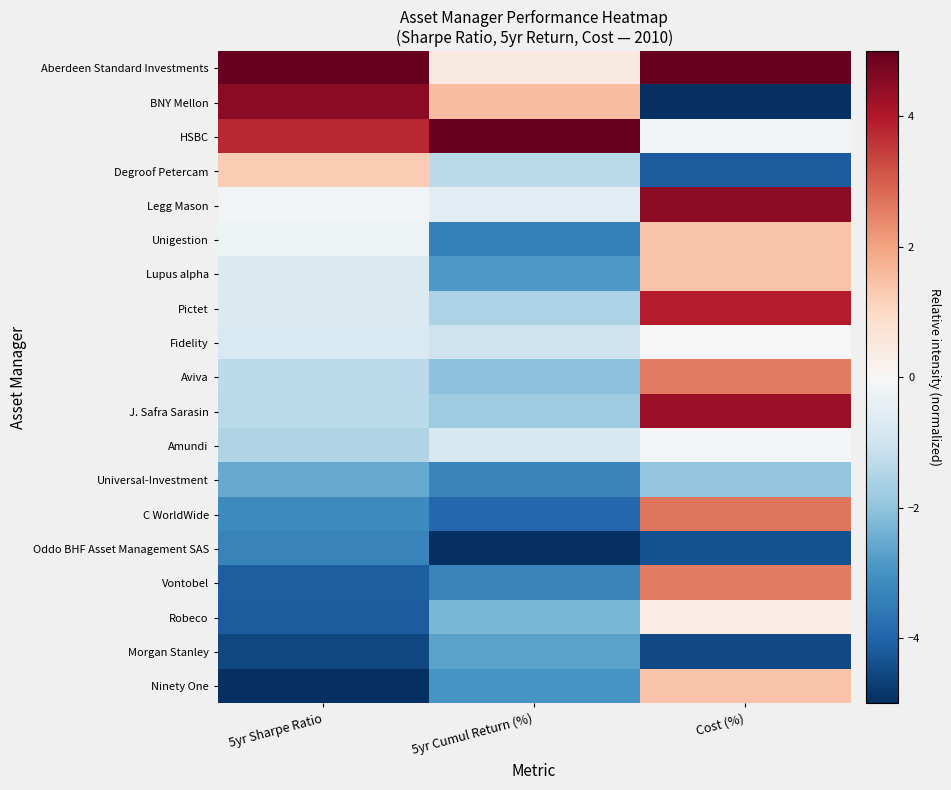

At which category is the sum across all series the highest?

Cost (%)